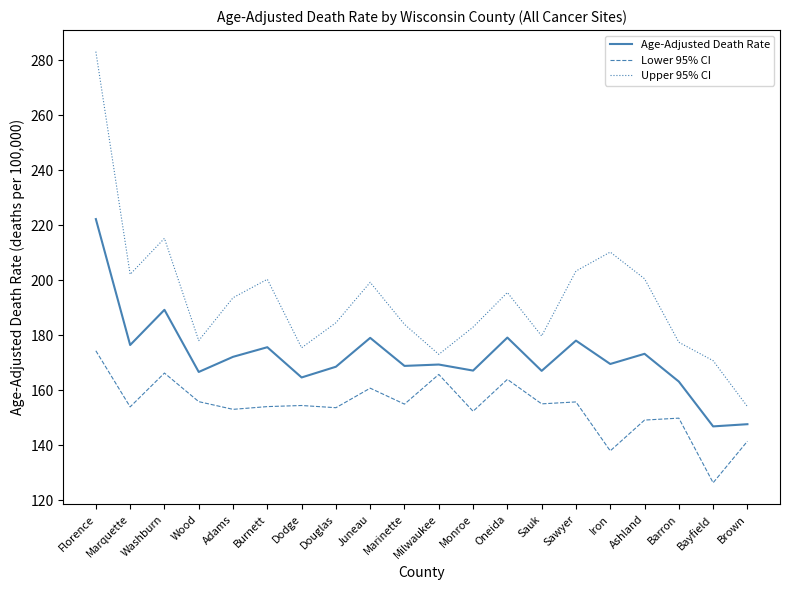

What is the spread (max minus min) of values at Monroe?

30.6